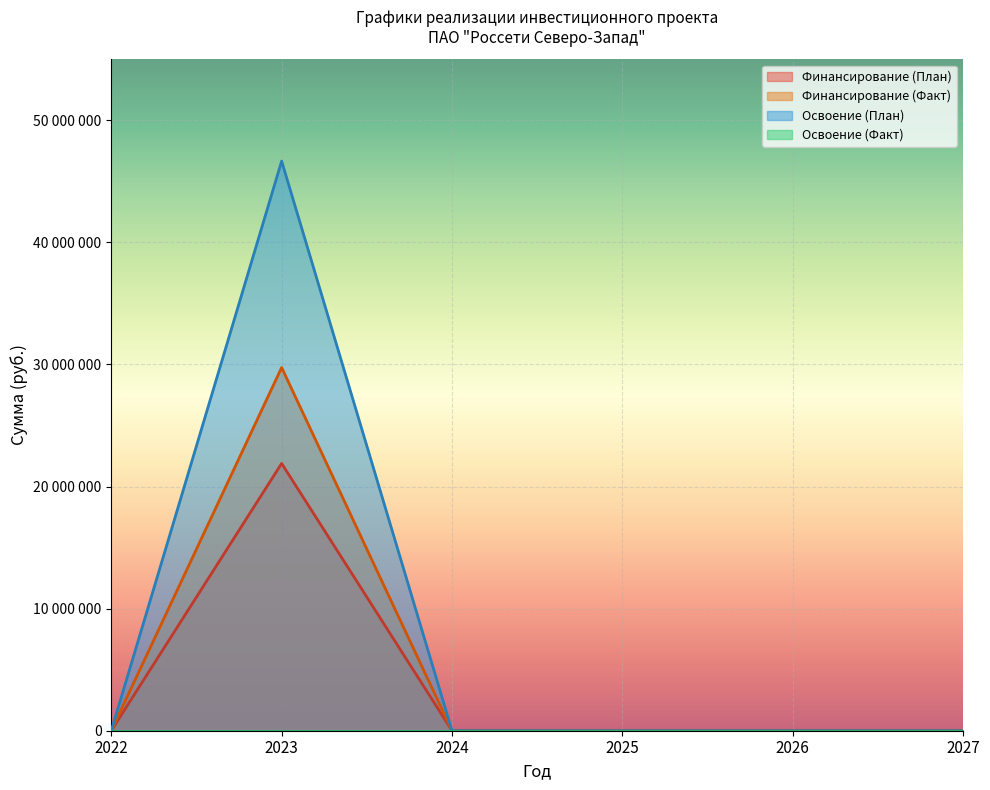

What is the sum of all Освоение (План) values?

46660205